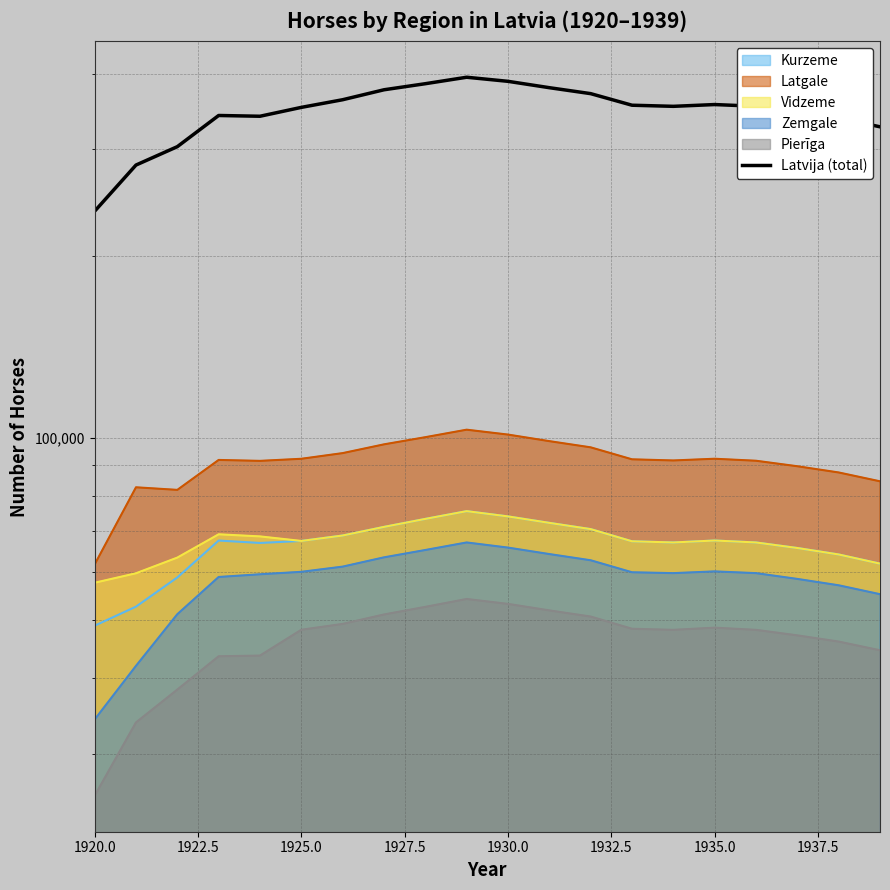

What is the difference between the maximum and minimum values?

157731